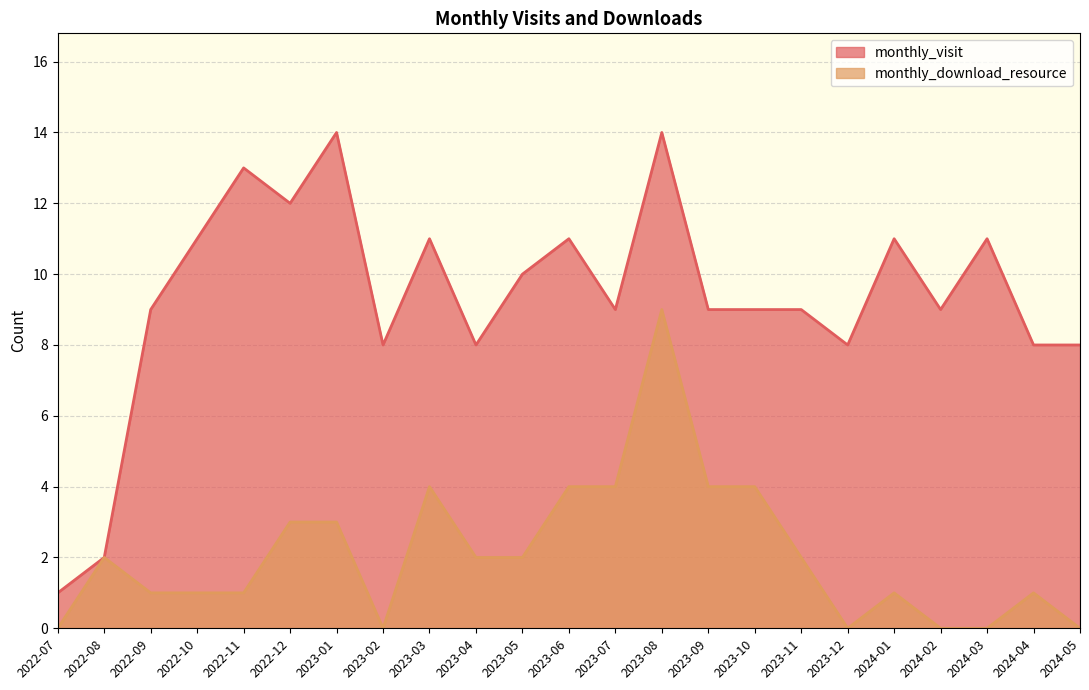

True or false: monthly_visit has more than 2 interior local peaks.

True